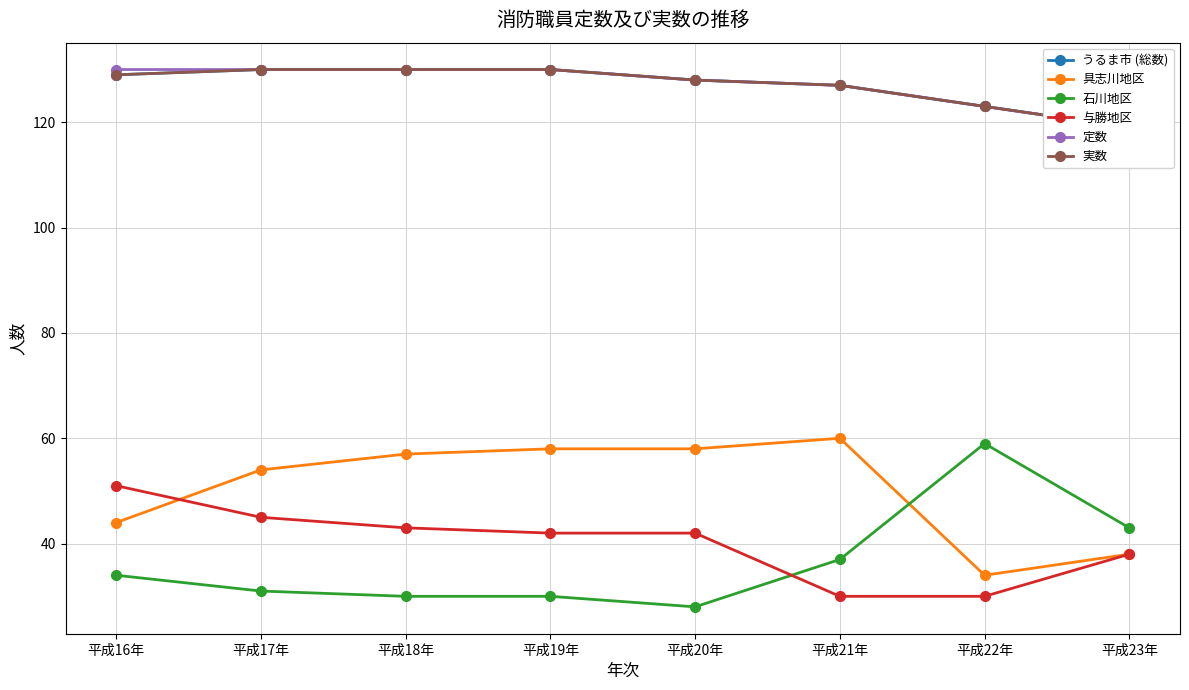

What is the difference between the highest and lowest values at 平成17年?

99